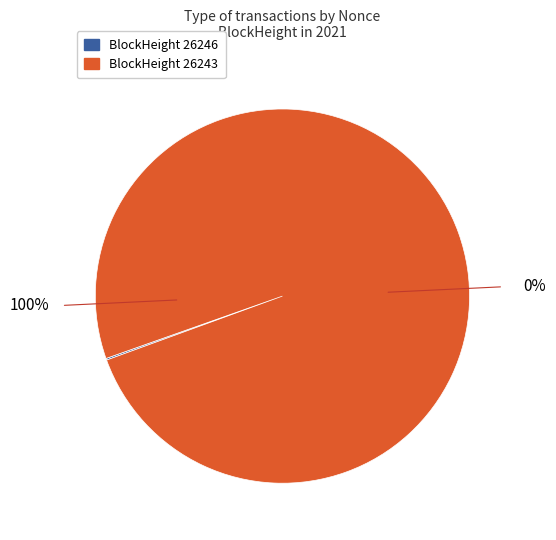

To the nearest percent, what is the combined percentage of 26243 and 26246?

100%